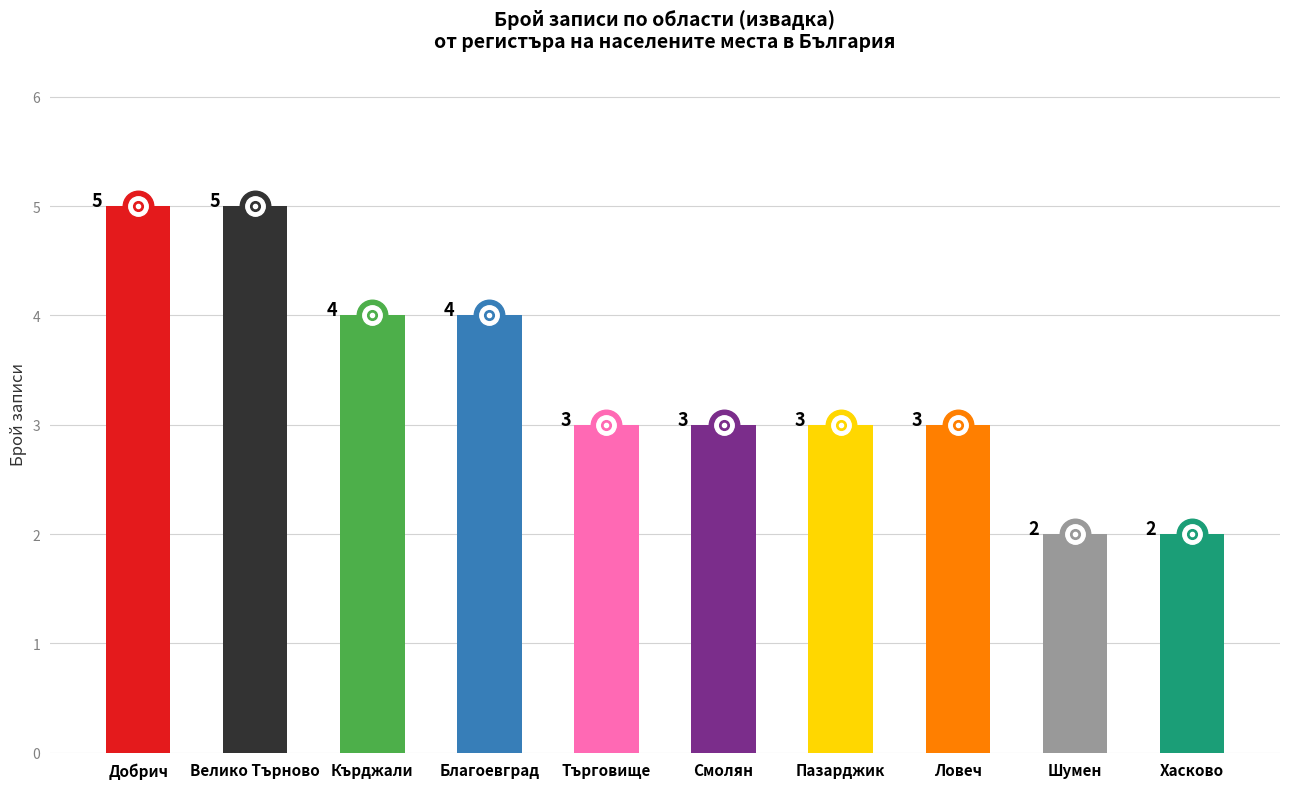

How many bars are there in total?

10